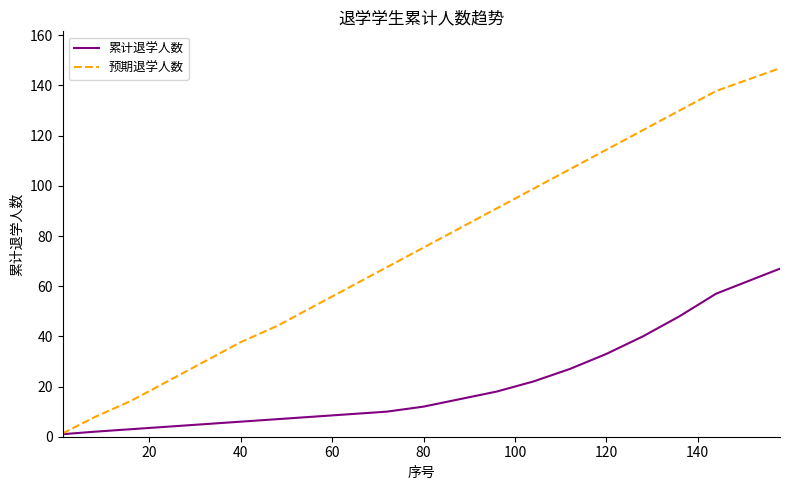

Which series has the largest range (max minus min)?

预期退学人数